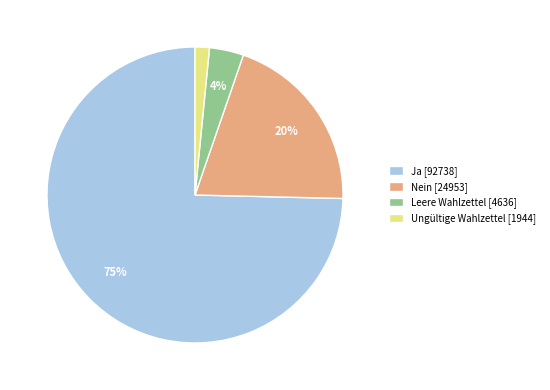

Which has a higher value, Leere Wahlzettel [4636] or Nein [24953]?

Nein [24953]